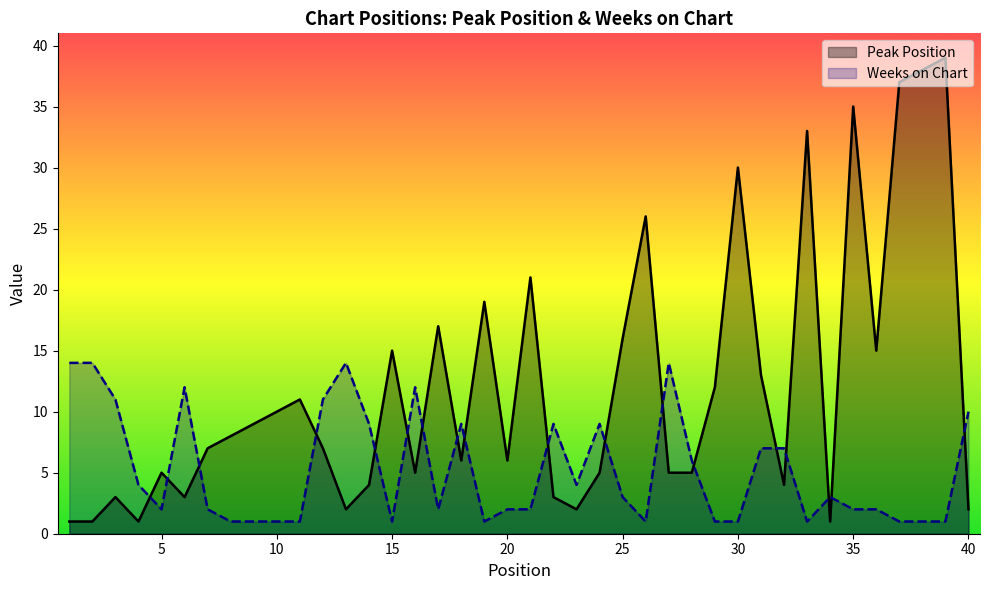

Count the number of data series in this chart.

2